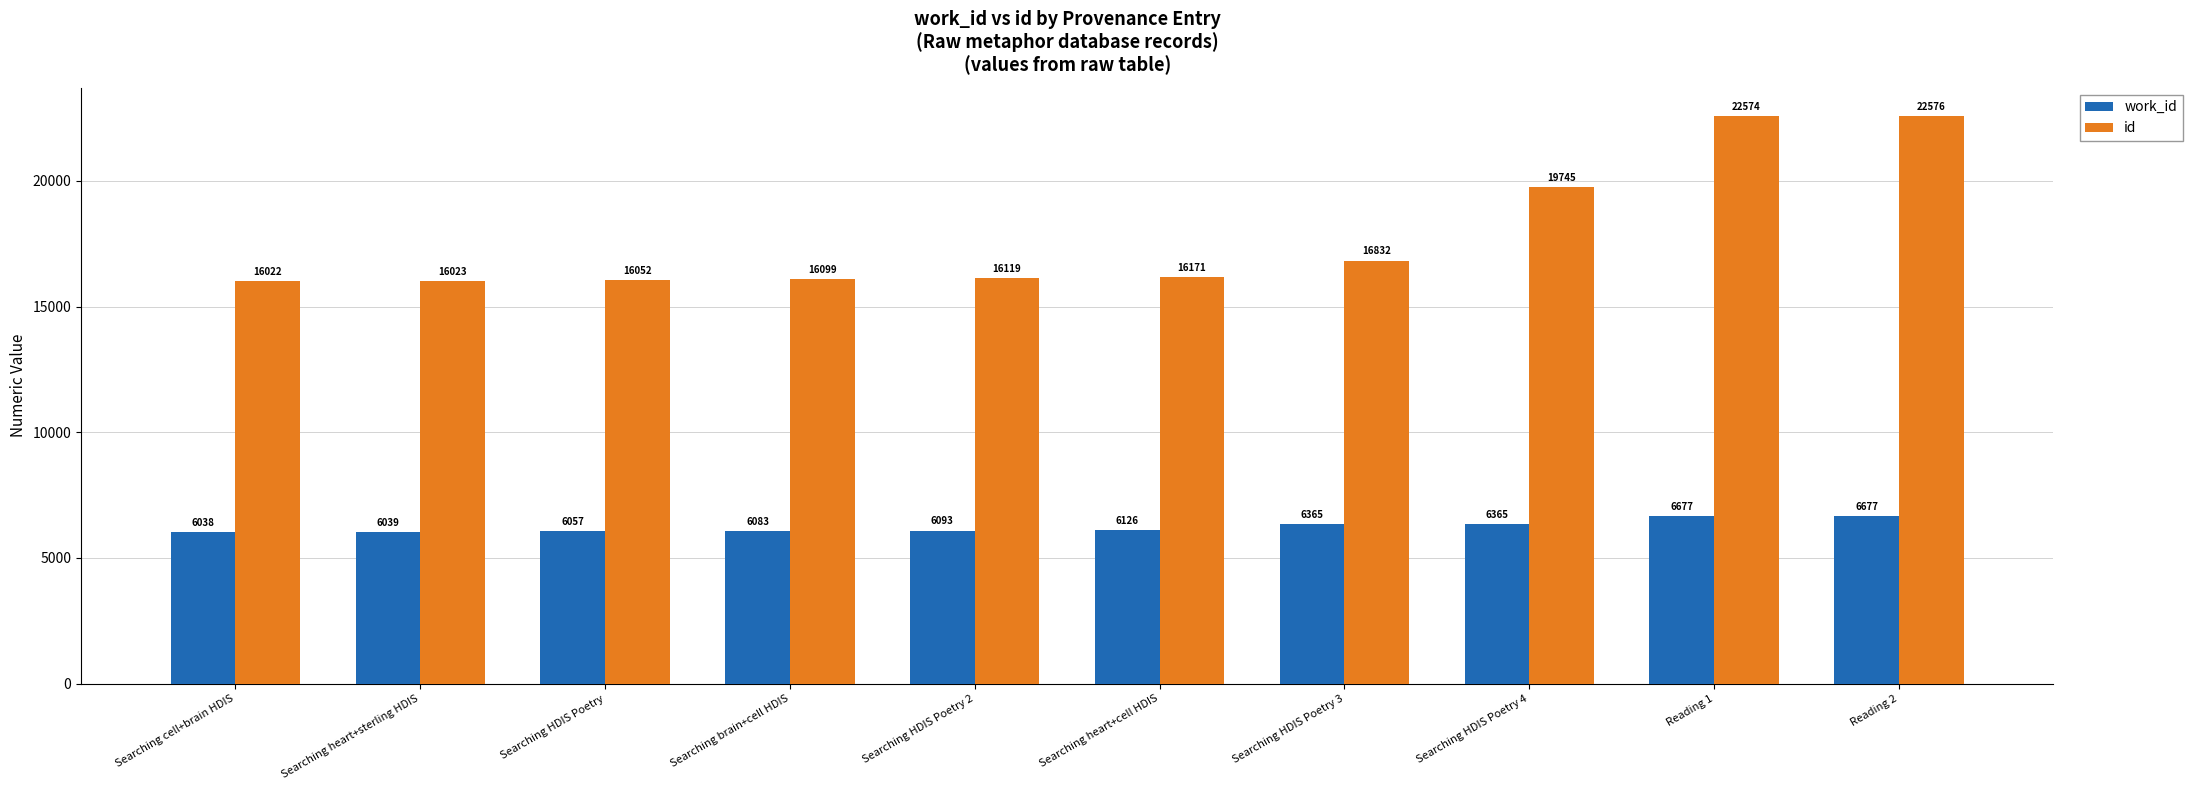

What is the minimum value shown in the chart?

6038